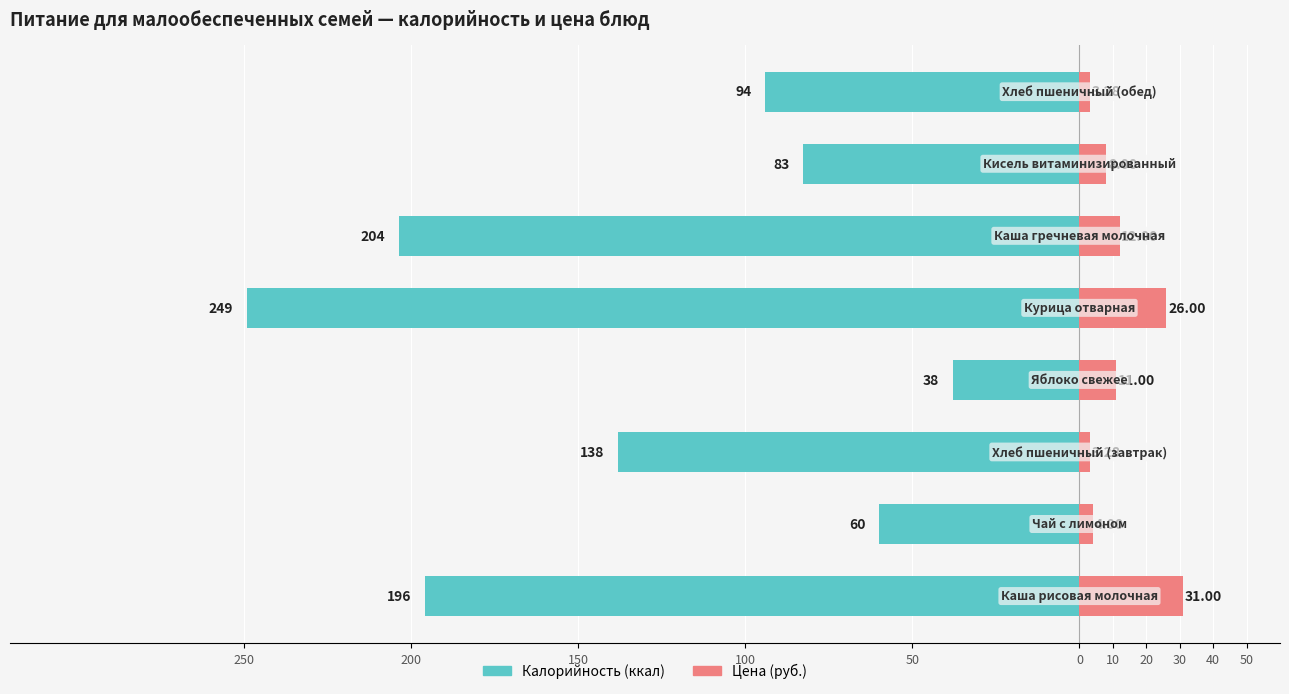

Which series has the largest range (max minus min)?

Калорийность (ккал)